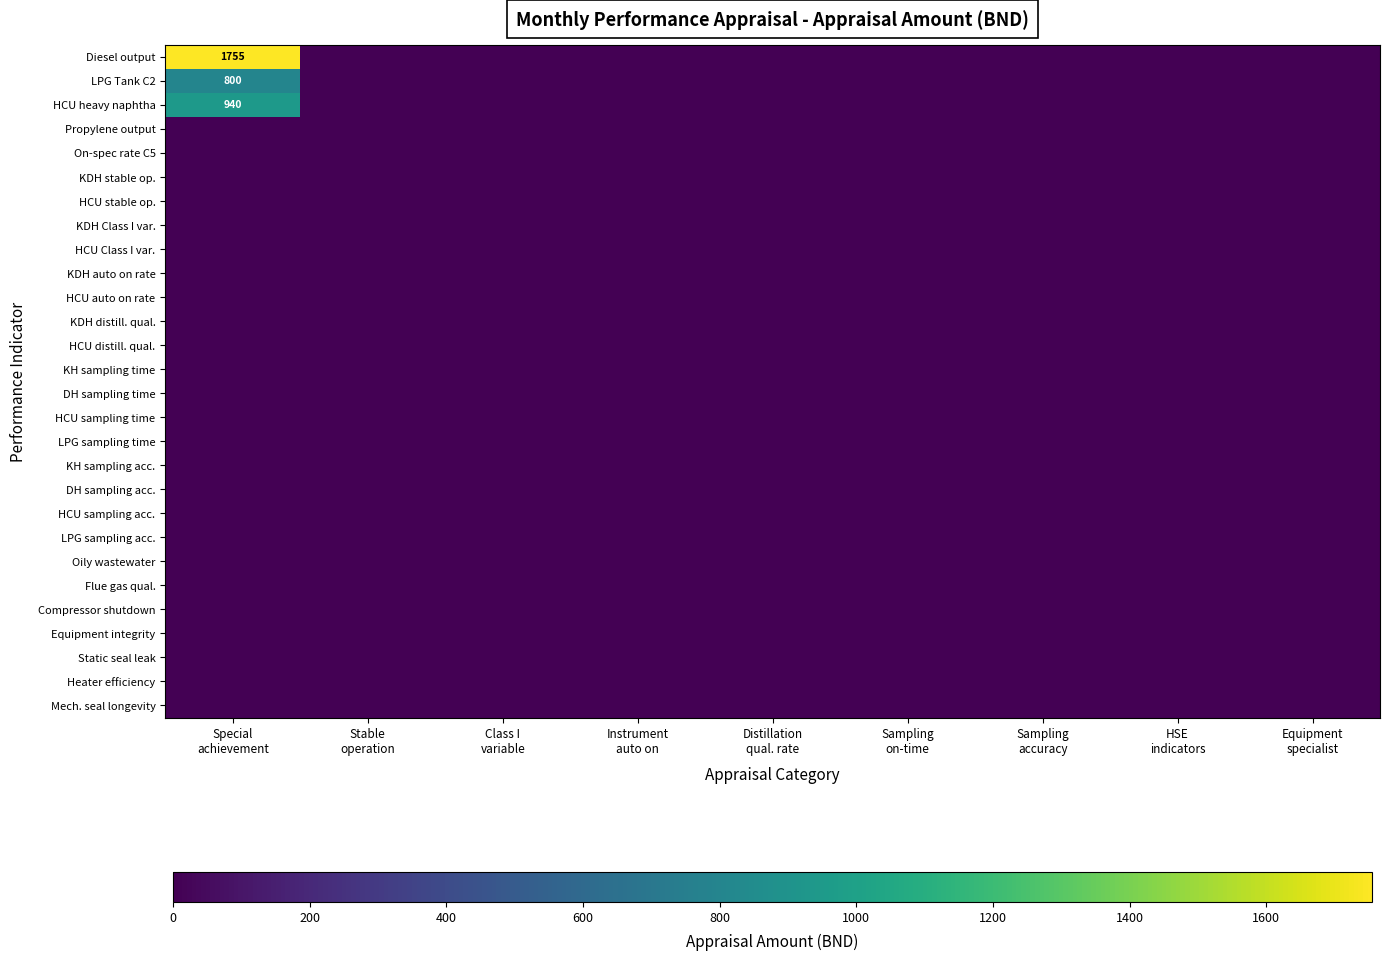

Is it true that HCU heavy naphtha equals 0.0 at Sampling accuracy?

True